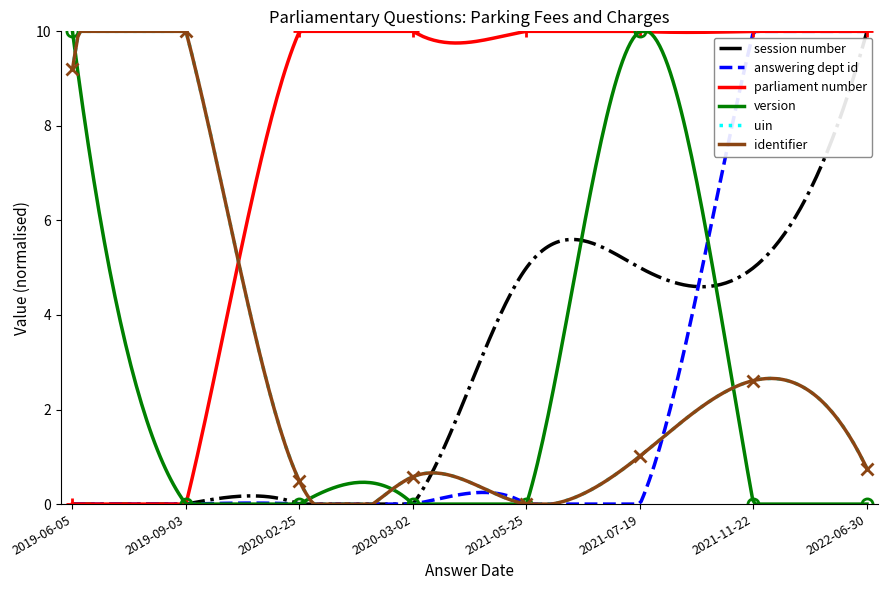

What is the difference between the second highest and second lowest values in the parliament number series?

10.0